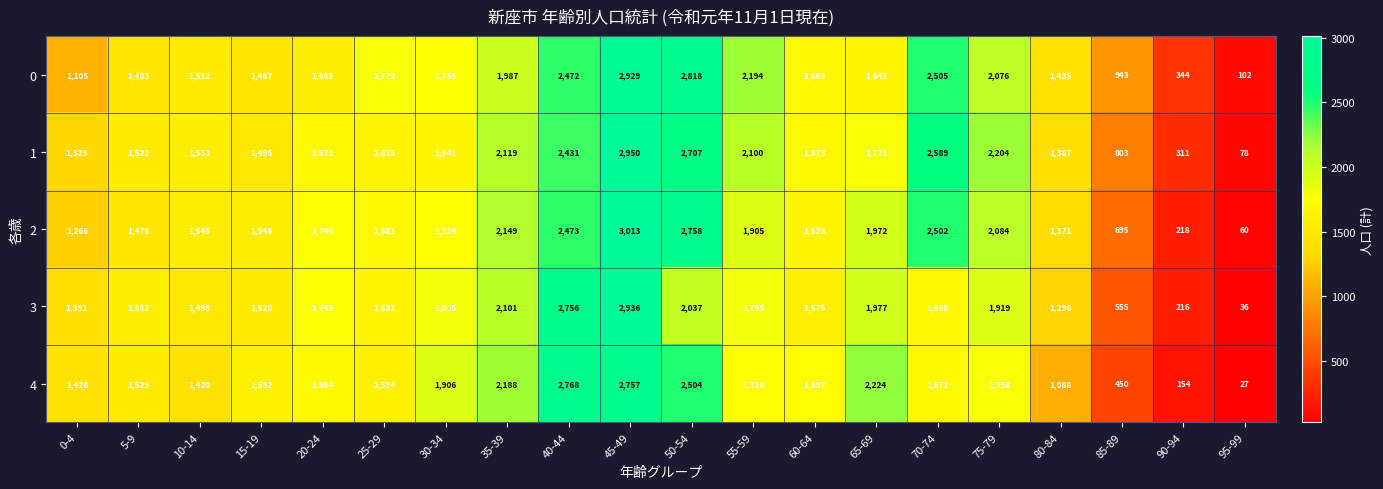

Which category has the lowest value in the 2 series?

95-99